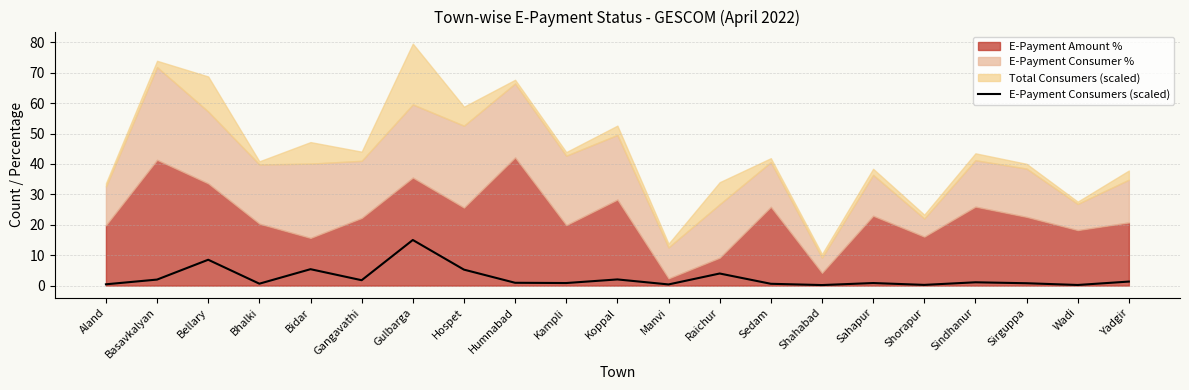

Which category has the highest value in the E-Payment Consumers (scaled) series?

Gulbarga